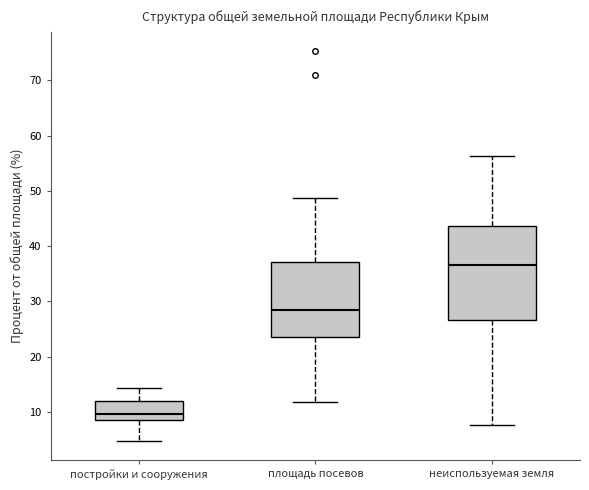

Where is the upper edge of the box for постройки и сооружения on the y-axis? The values are not printed on the chart, so give them approximately, as read against the axis.

12